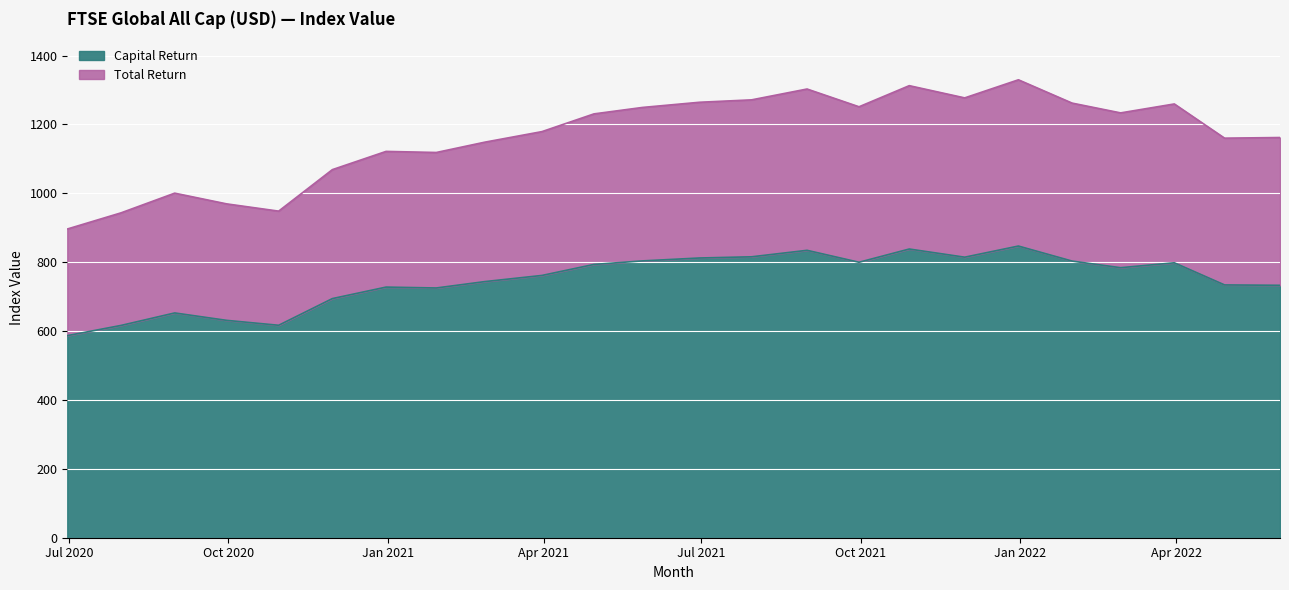

Rank the series by their maximum value, from lowest to highest.

Capital Return, Total Return